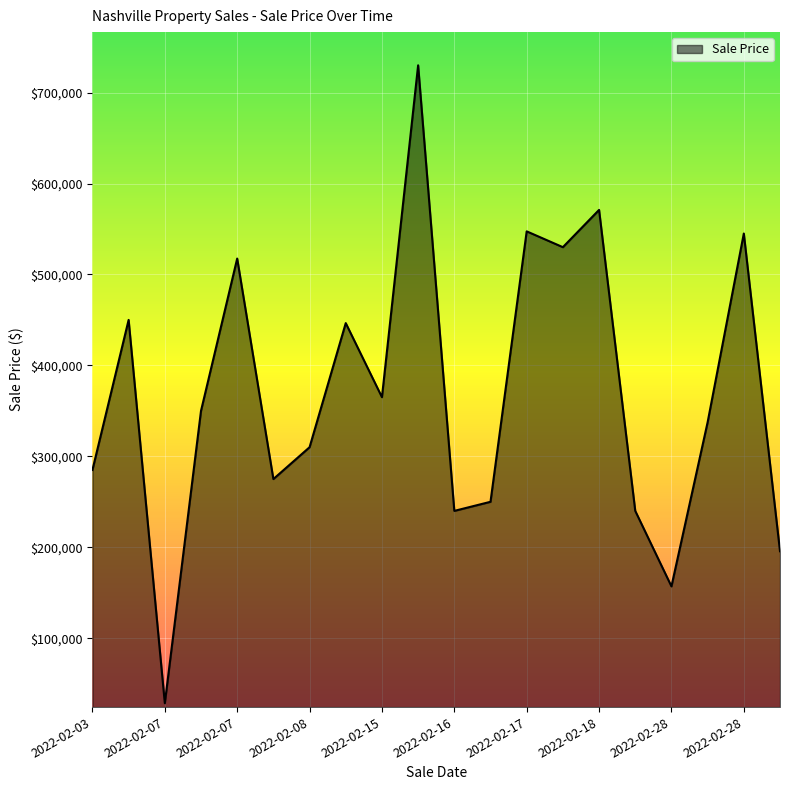

What is the difference between the maximum and minimum values?

701483